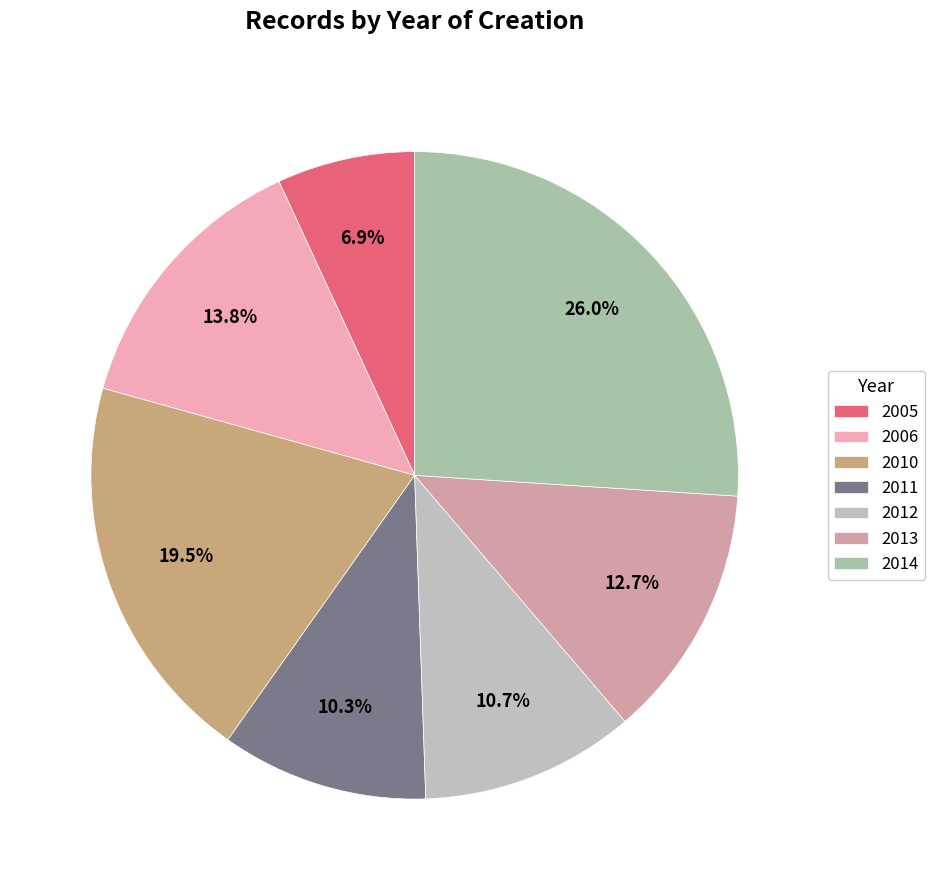

What is the smallest slice in the pie chart?

2005